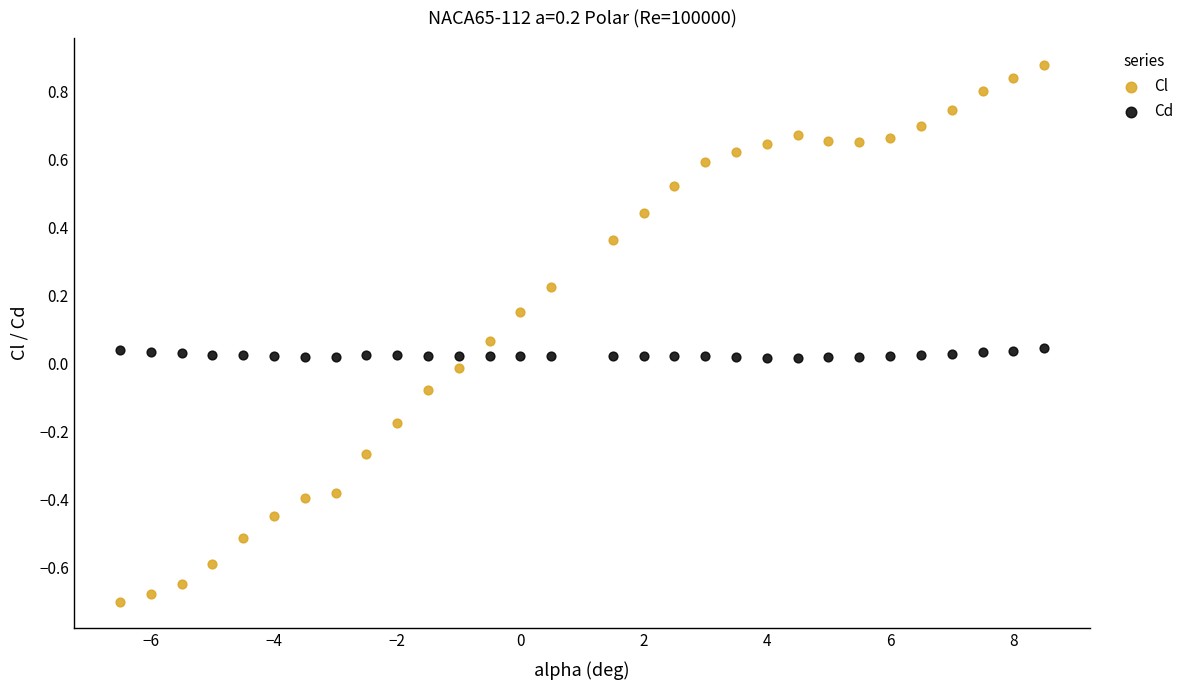

Which series has the largest Y range (max minus min)?

Cl